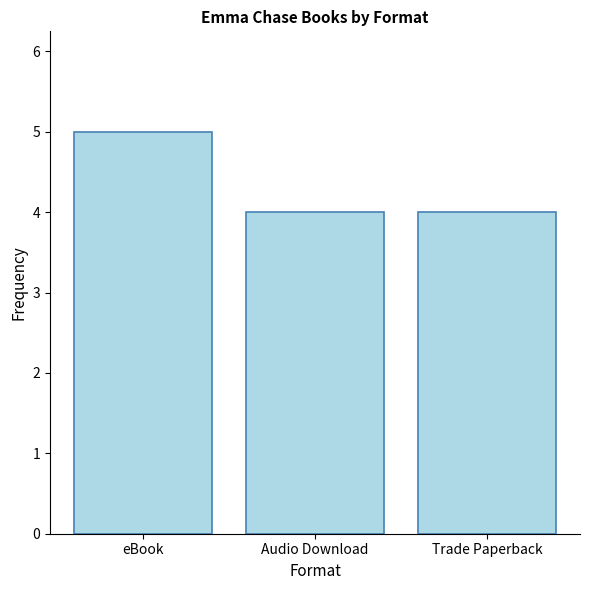

What is the ratio of the value at Audio Download to the value at Trade Paperback?

1.0